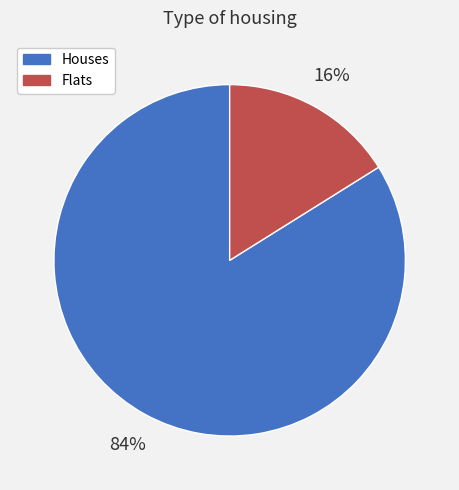

Is there a majority slice in this chart?

Yes